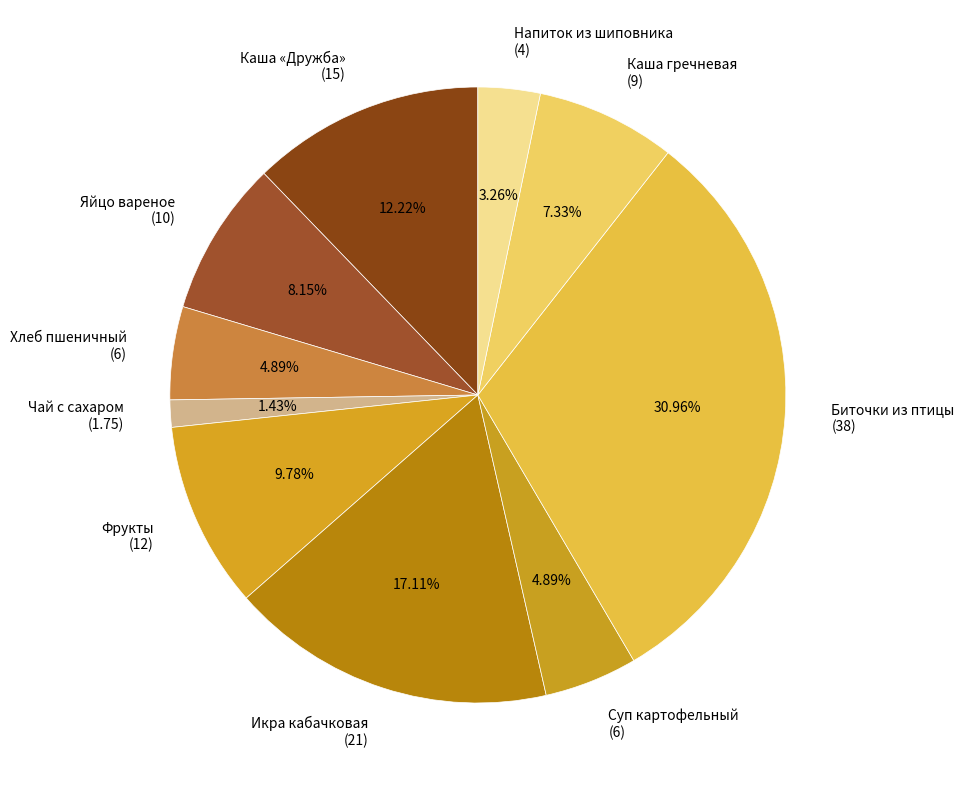

To the nearest percent, what is the average slice percentage?

10%